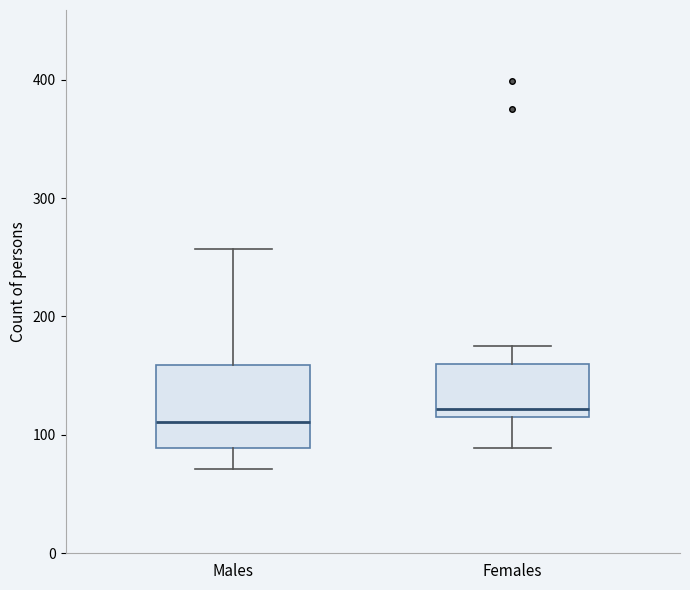

Reading left to right, transcribe this box plot: for each box, give where its median line is, the range the box spans, and where its two whiskers end, as read against the y-axis. The values are not printed on the chart, so give them approximately, as read against the axis.

Males: median 110, box 90 to 160, whiskers 70 to 260
Females: median 120, box 110 to 160, whiskers 90 to 180